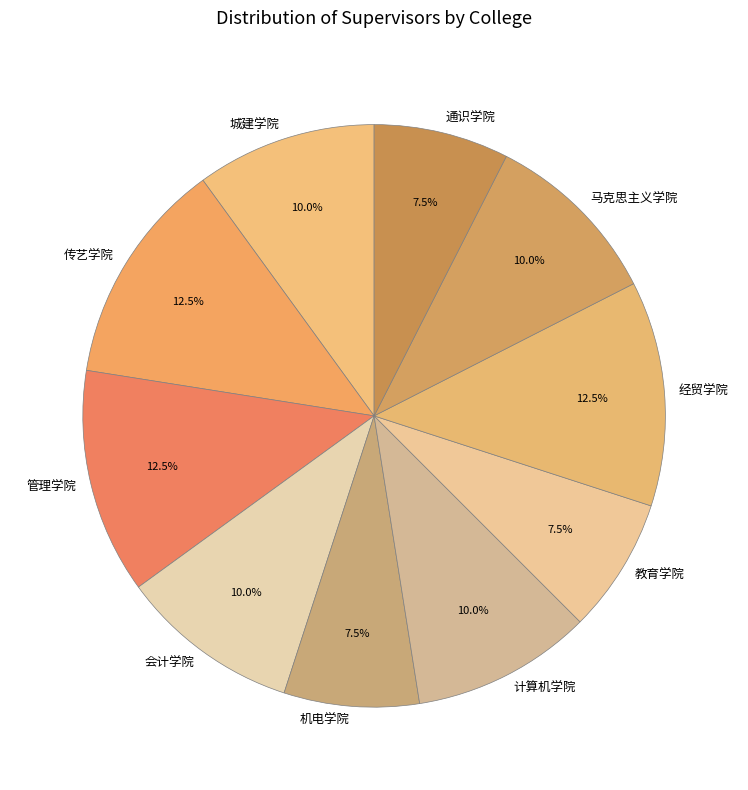

Combined, what portion of the pie is 管理学院 and 会计学院?

22.5%